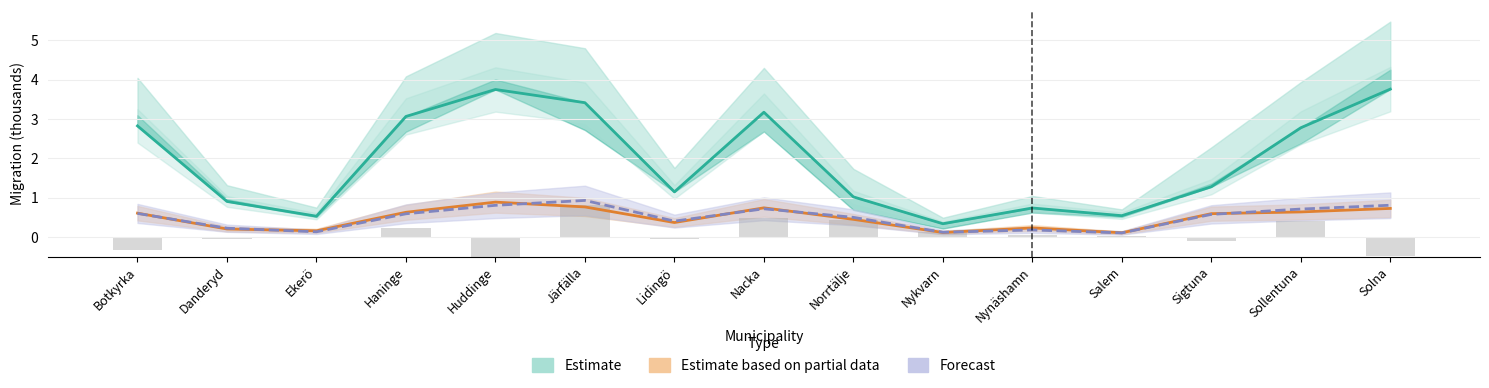

What position from the right is Nykvarn?

6